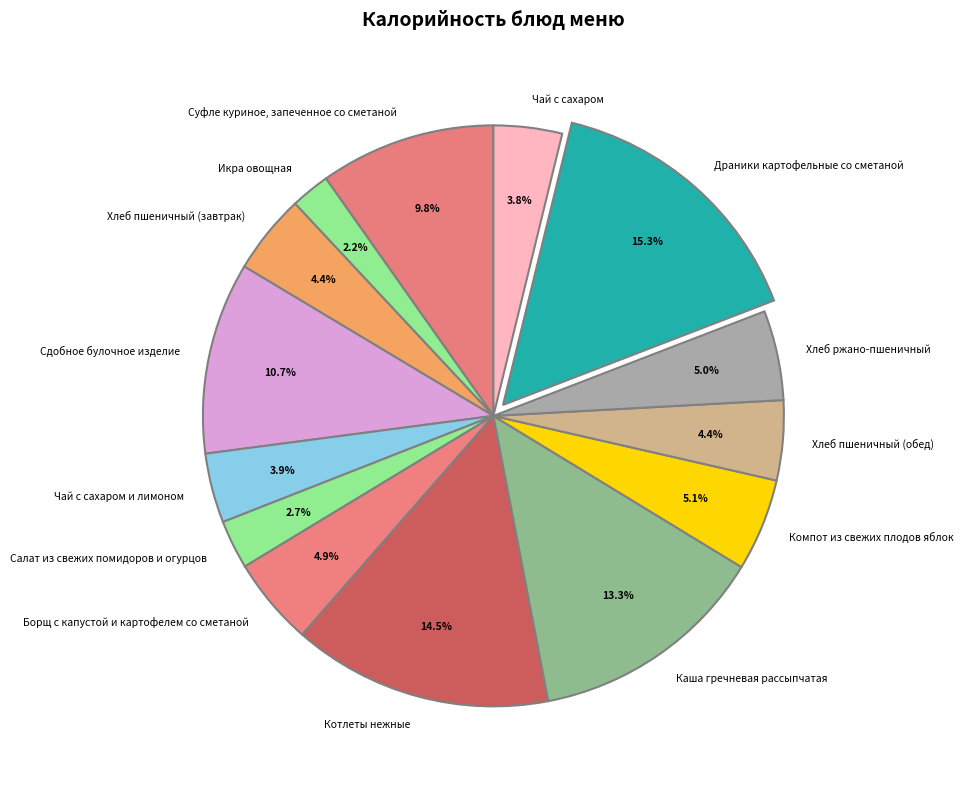

Which category has the smallest portion of the pie?

Икра овощная